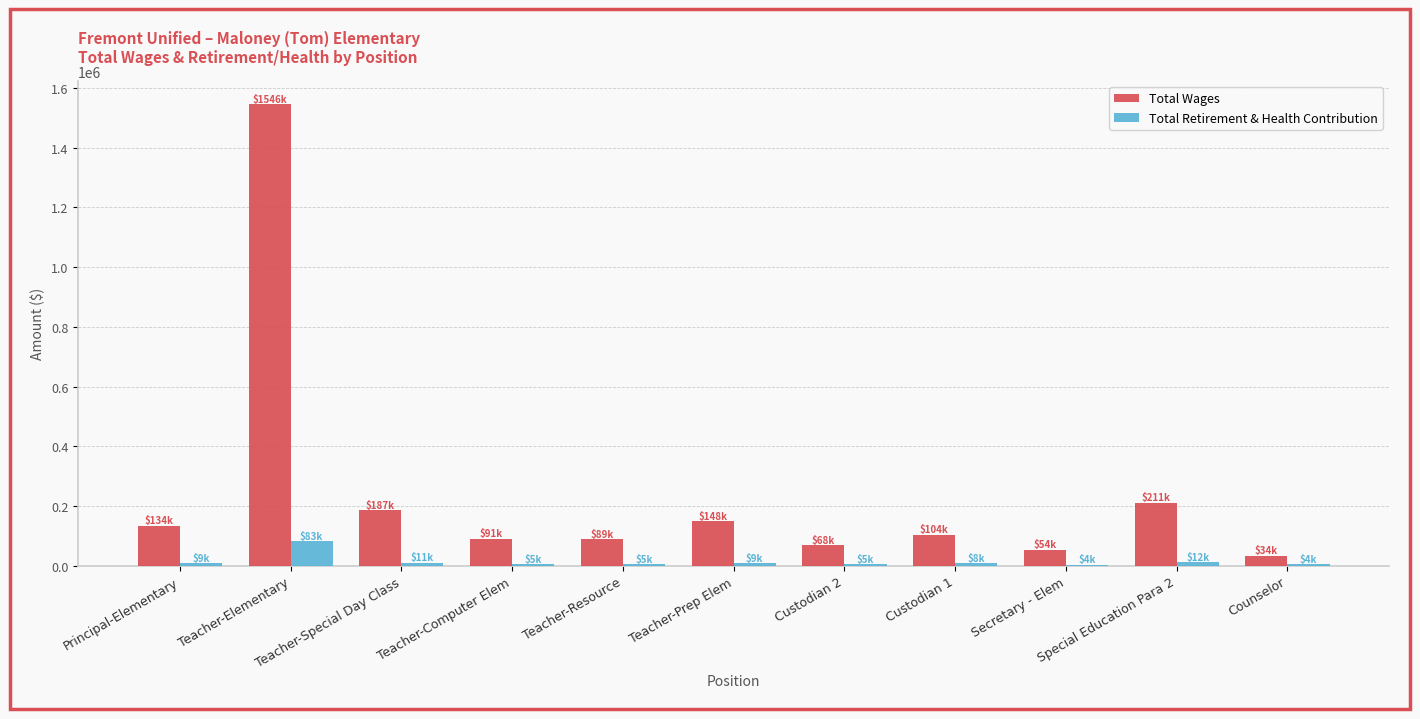

What is the sum of all Total Retirement & Health Contribution values?

153239